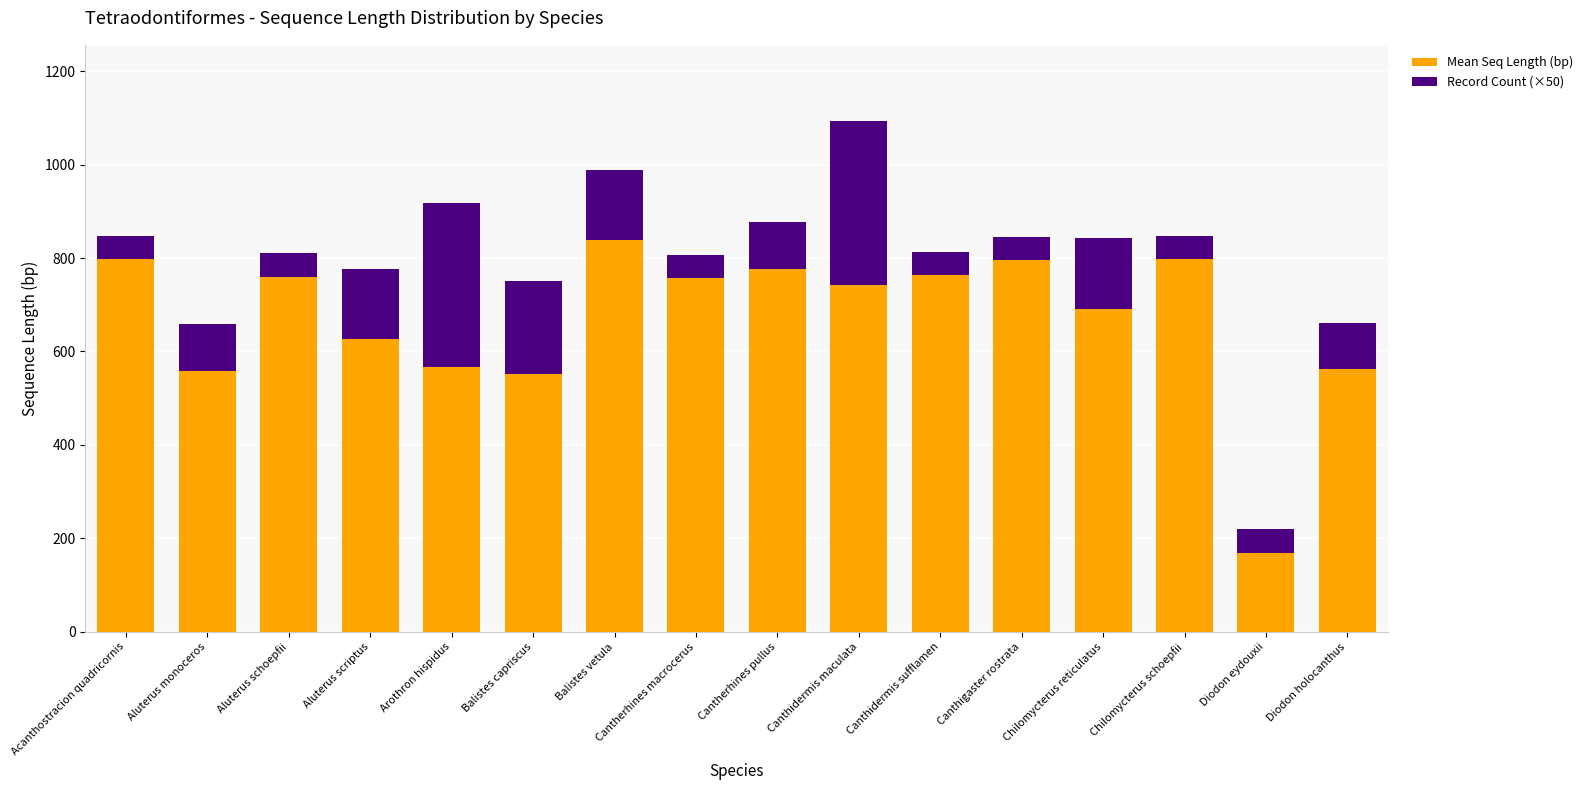

What is the difference between the second highest and minimum values in the Mean Seq Length (bp) series?

629.0